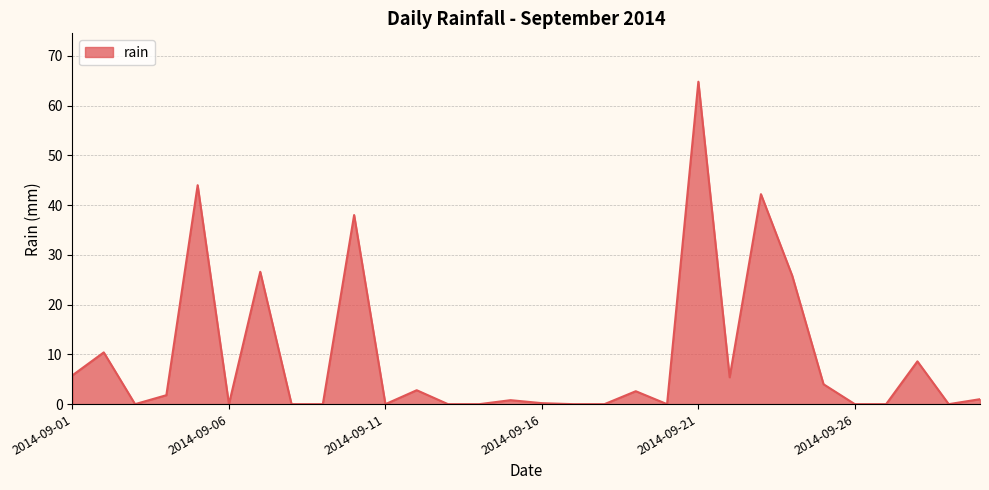

What is the difference between the maximum and minimum values?

64.8